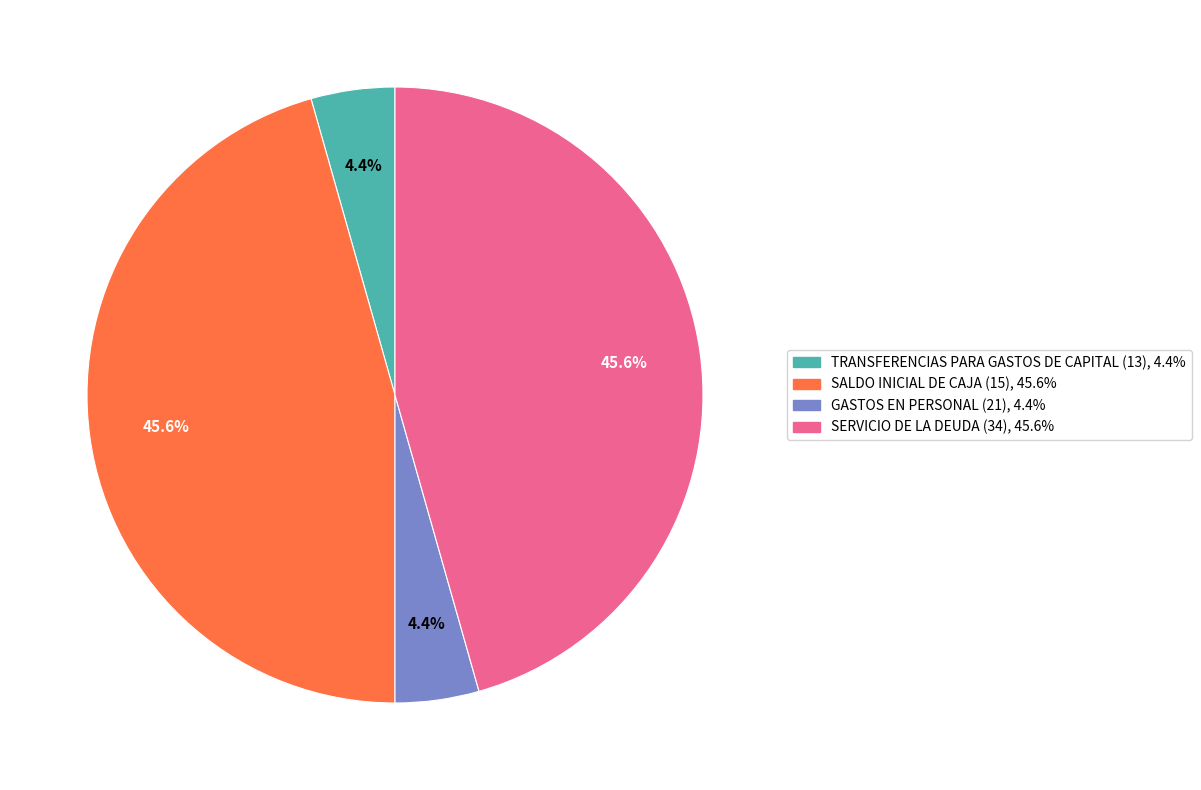

Approximately how many times larger is the value at SALDO INICIAL DE CAJA (15) compared to TRANSFERENCIAS PARA GASTOS DE CAPITAL (13)?

10.4